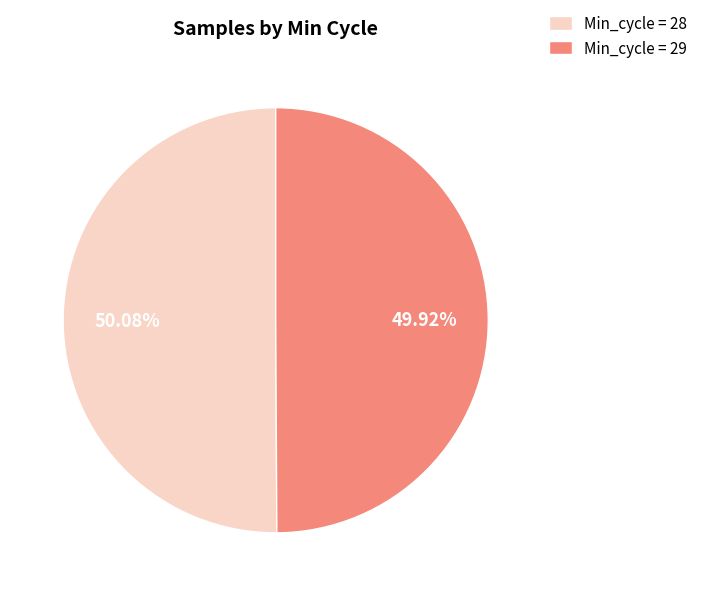

To the nearest percent, what is the average slice percentage?

50%